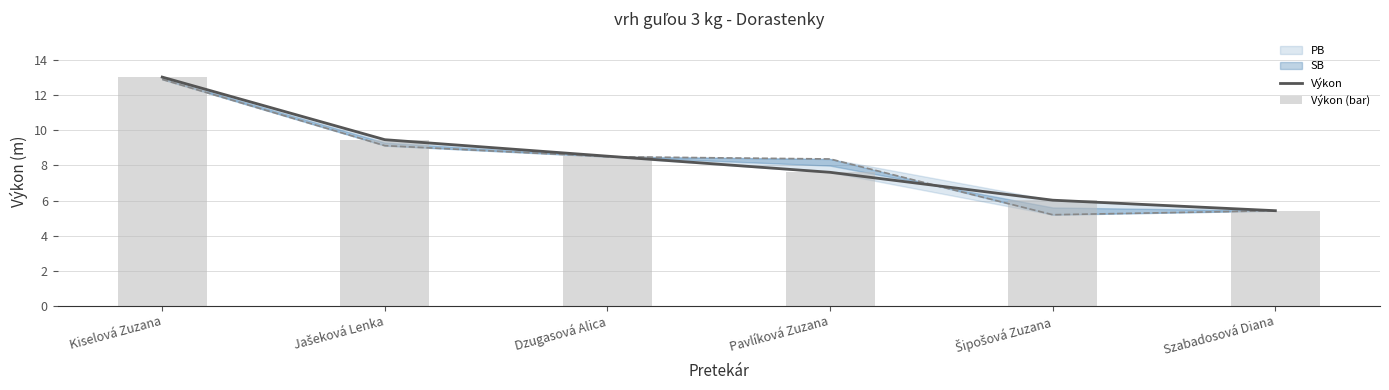

What is the sum of the Výkon values at Dzugasová Alica and Kiselová Zuzana?

21.6